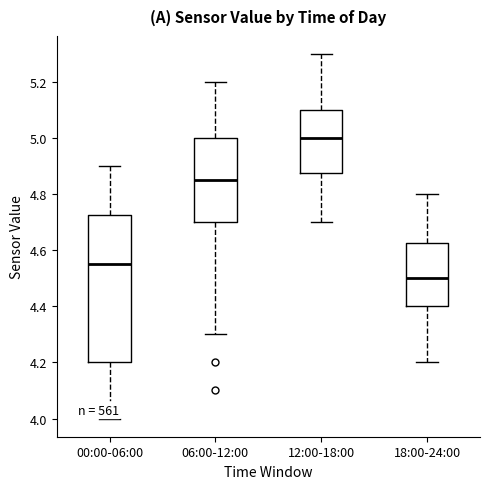

Which box's median line is the lowest?

18:00-24:00